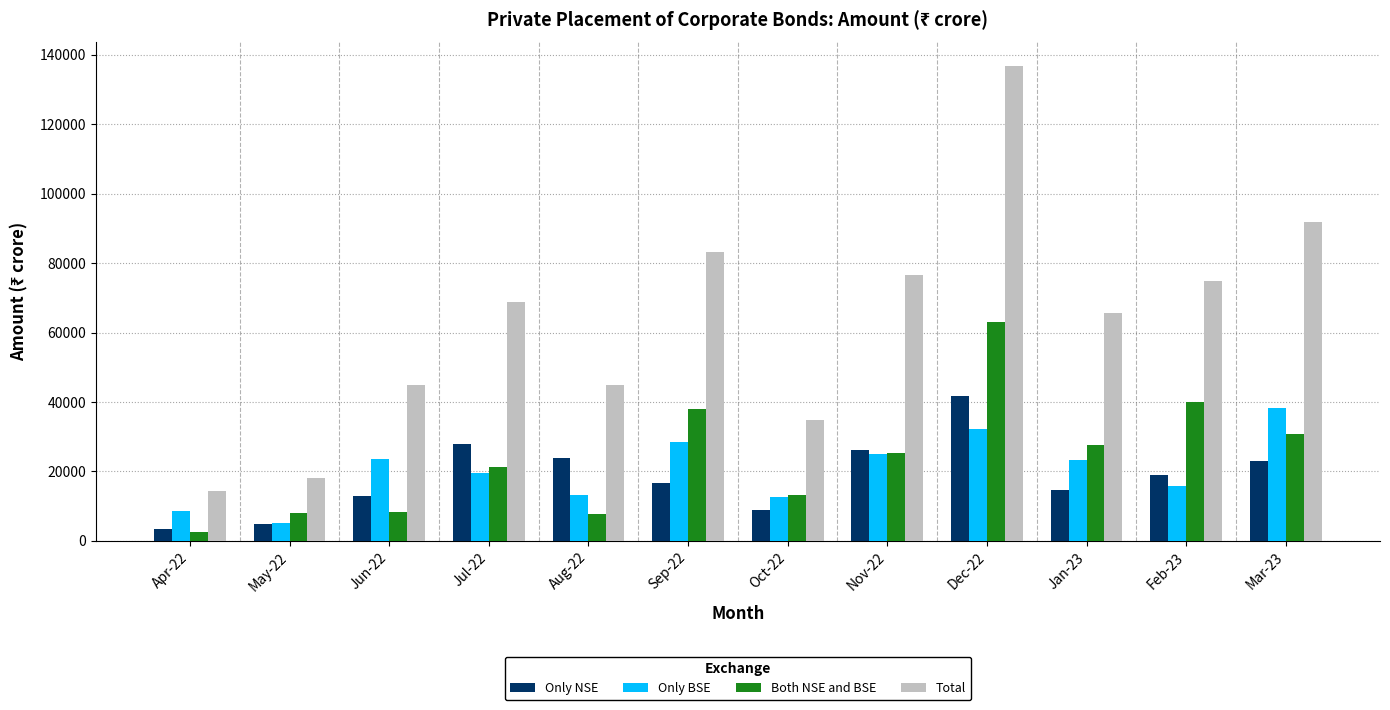

Is the value of Total at Mar-23 greater than the value of Both NSE and BSE at Apr-22?

Yes